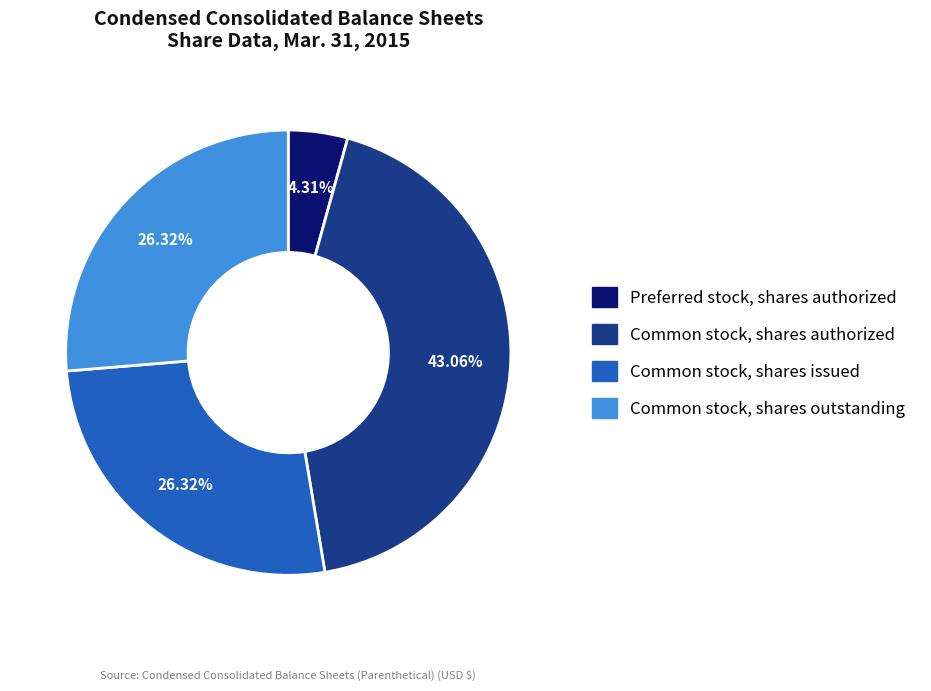

To the nearest percent, what is the average slice percentage?

25%